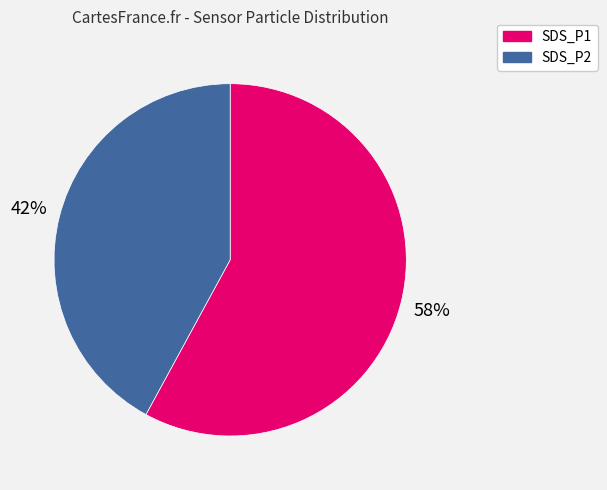

What is the largest slice in the pie chart?

SDS_P1